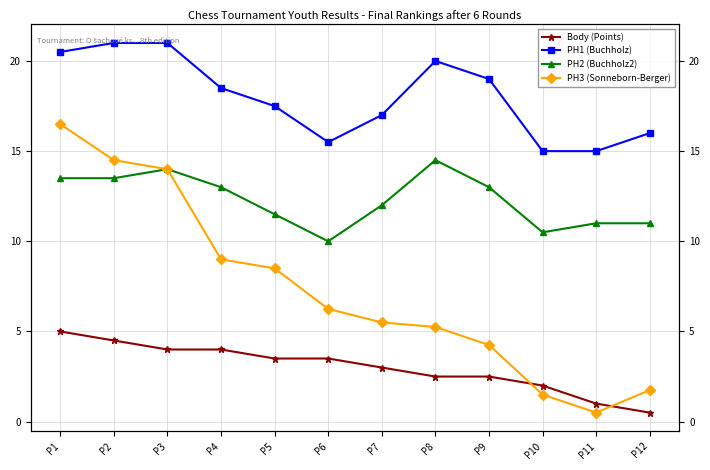

Where is the first local minimum for PH2 (Buchholz2)?

P6